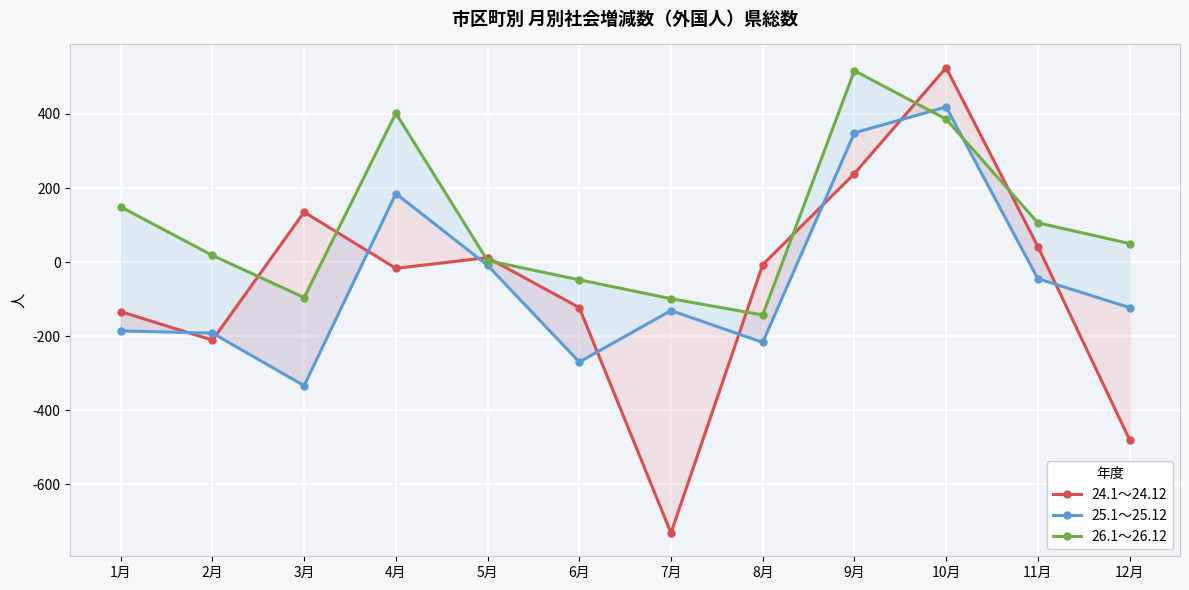

True or false: 26.1～26.12 and 25.1～25.12 cross at least once.

True